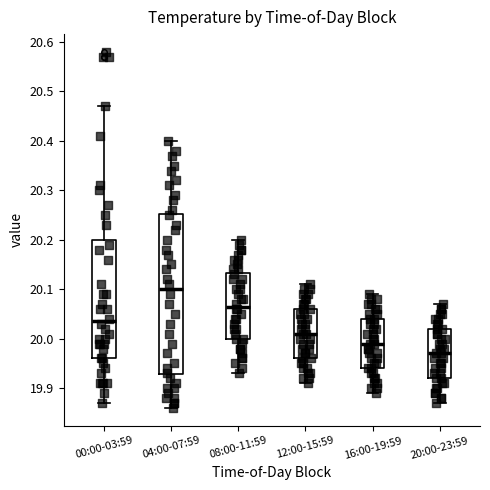

Reading left to right, read every box against the y-axis: the position of its median line, the range the box covers, and the ends of its whiskers. The values are not printed on the chart, so give them approximately, as read against the axis.

00:00-03:59: median 20.04, box 19.96 to 20.20, whiskers 19.87 to 20.47
04:00-07:59: median 20.10, box 19.93 to 20.25, whiskers 19.86 to 20.40
08:00-11:59: median 20.07, box 20.00 to 20.13, whiskers 19.93 to 20.20
12:00-15:59: median 20.01, box 19.96 to 20.06, whiskers 19.91 to 20.11
16:00-19:59: median 19.99, box 19.94 to 20.04, whiskers 19.89 to 20.09
20:00-23:59: median 19.97, box 19.92 to 20.02, whiskers 19.87 to 20.07